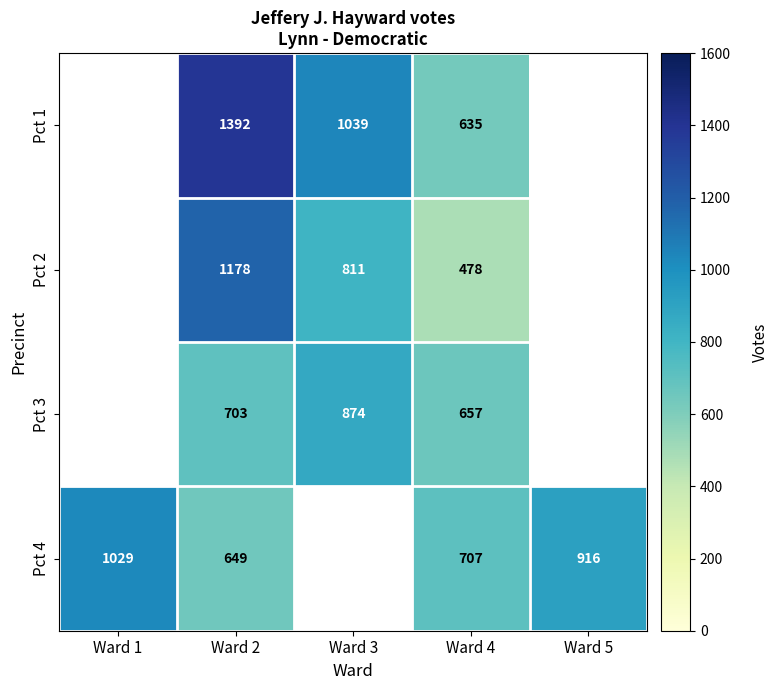

Is it true that Pct 4 equals 707 at Ward 4?

True